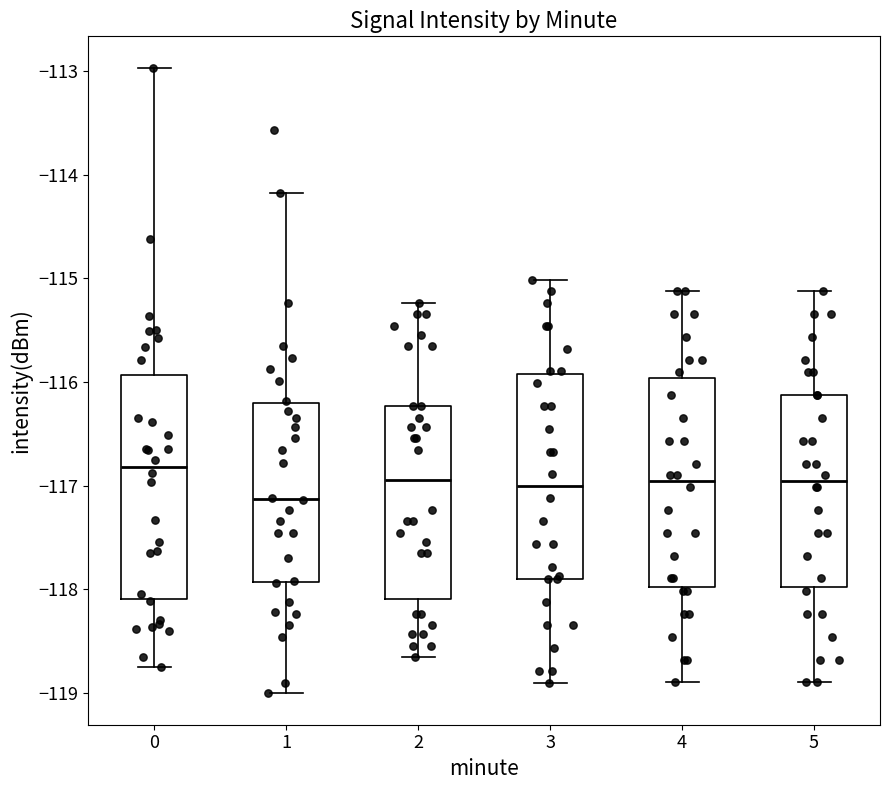

Where does the median line of the box at x = 3 sit on the y-axis? The values are not printed on the chart, so give them approximately, as read against the axis.

-117.0